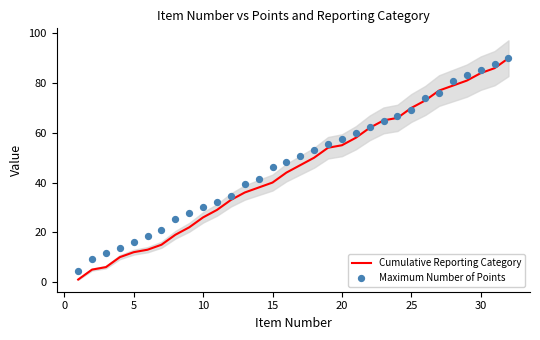

What is the maximum value for Cumulative Reporting Category?

90